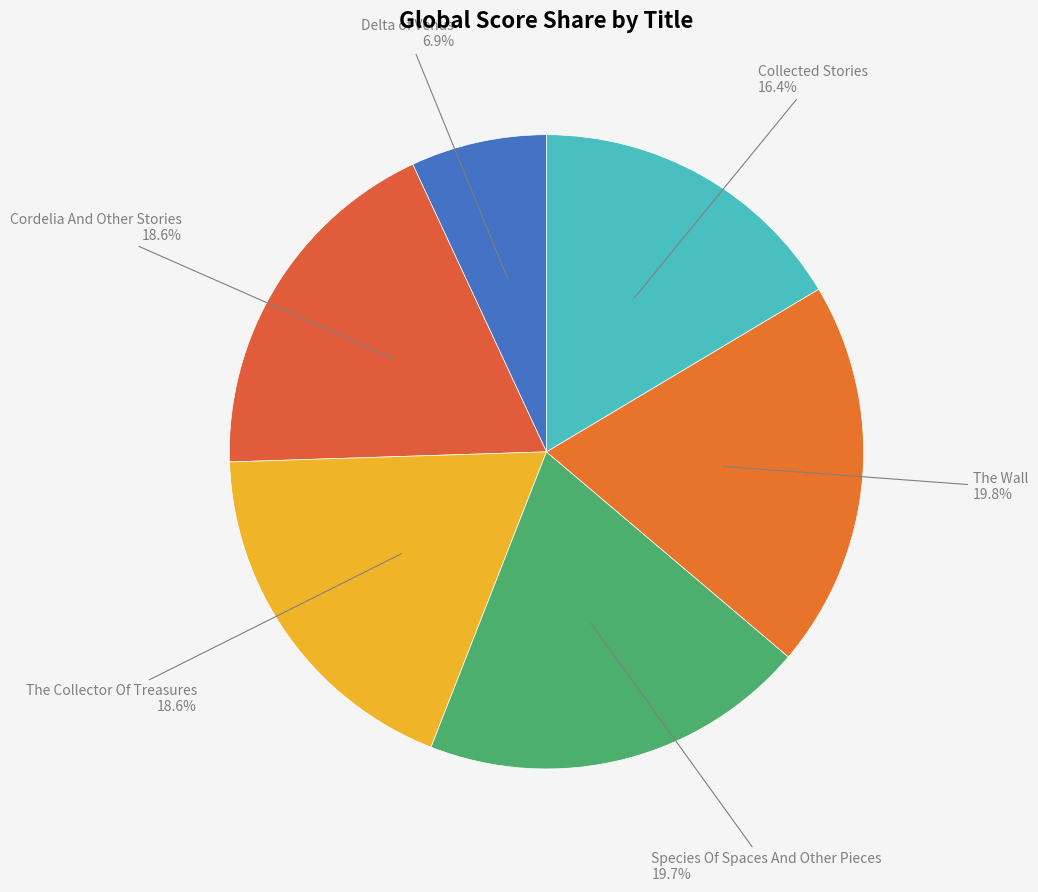

Which slice is the smallest?

Delta of Venus